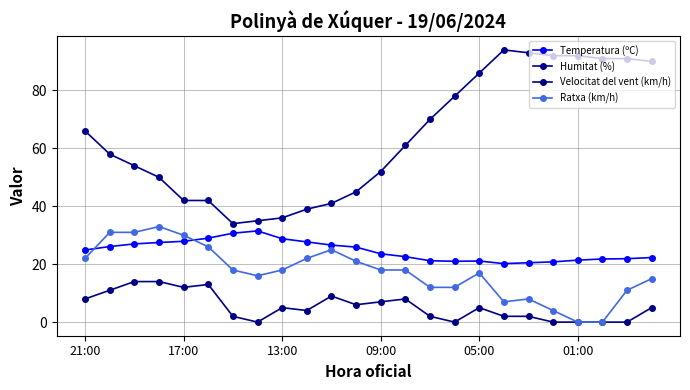

How many data points does each series have?

24